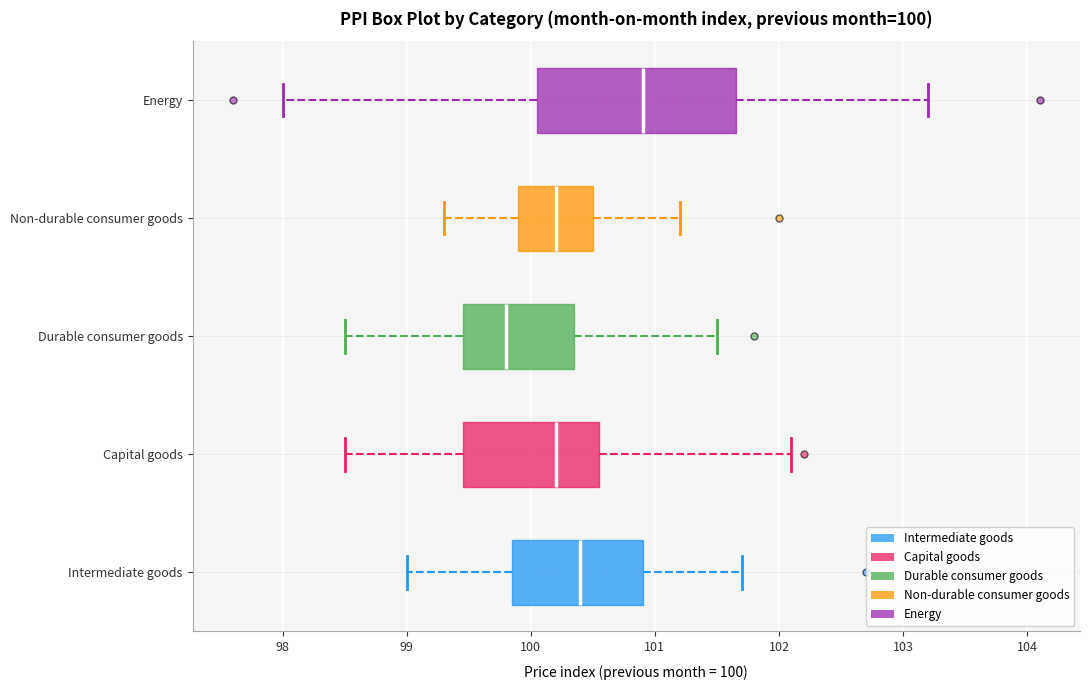

Which box has the furthest to the left median line?

Durable consumer goods